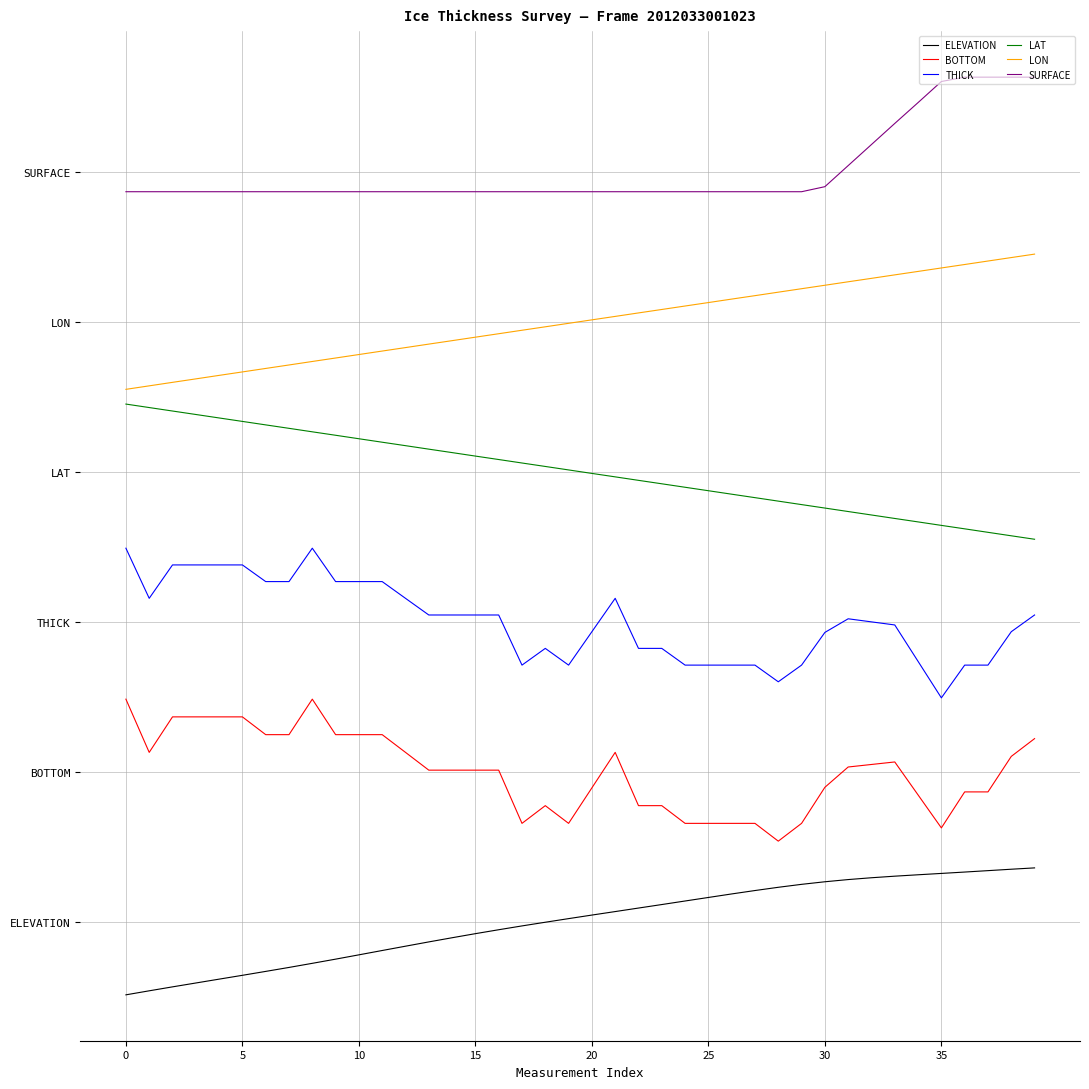

What are all the series names shown in the legend?

ELEVATION, BOTTOM, THICK, LAT, LON, SURFACE